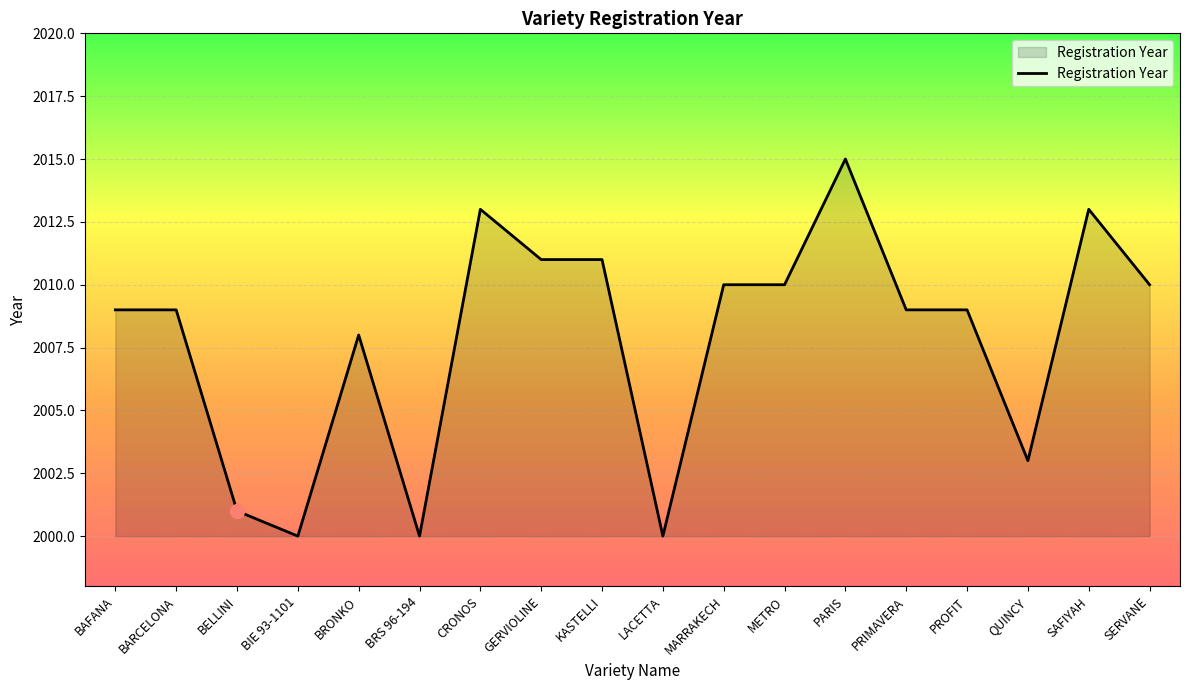

What is the sum of the values at KASTELLI and LACETTA?

4011